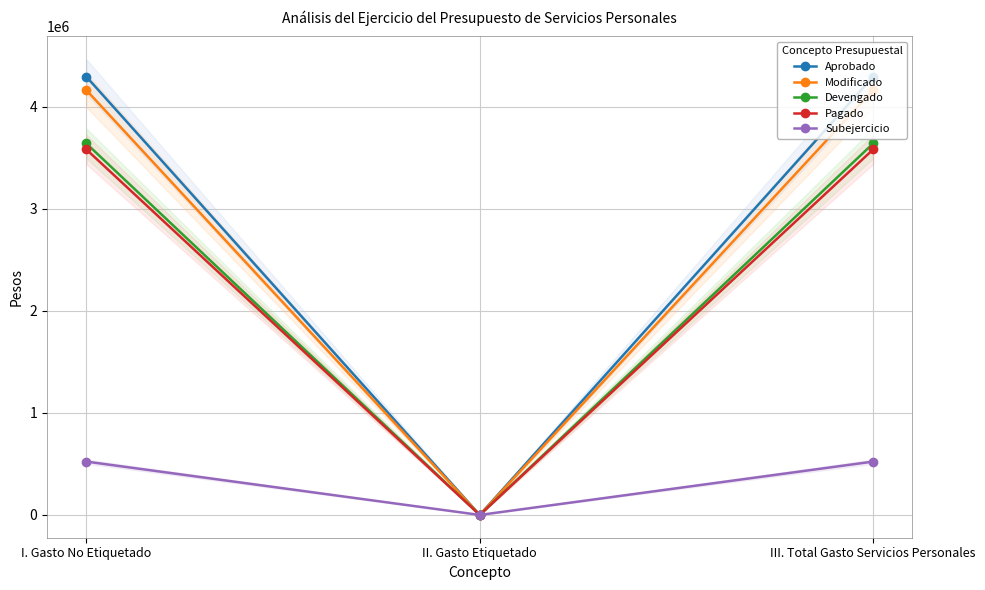

Count the number of categories in the chart.

3